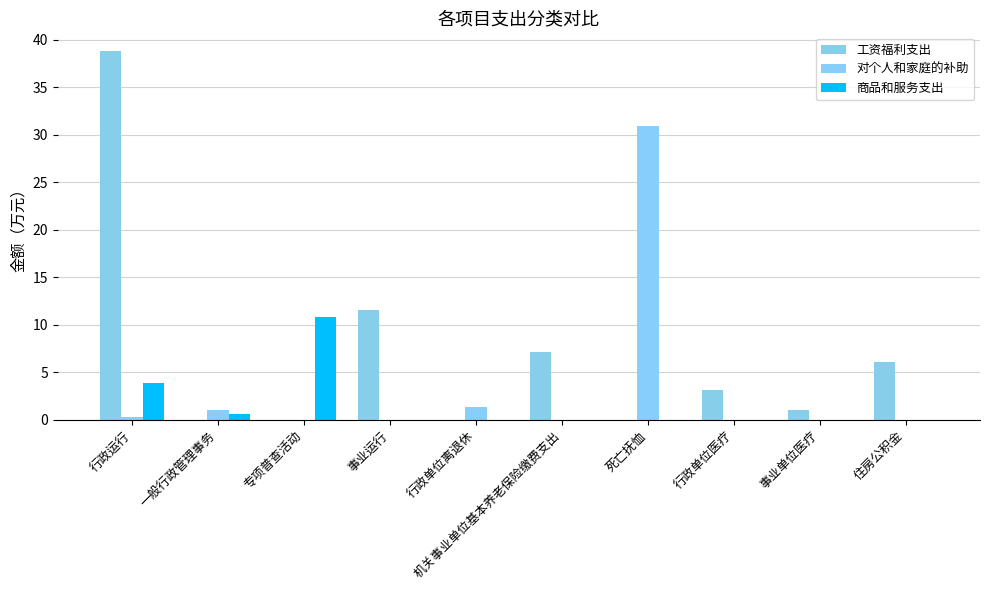

Which series has the largest total across all categories?

工资福利支出